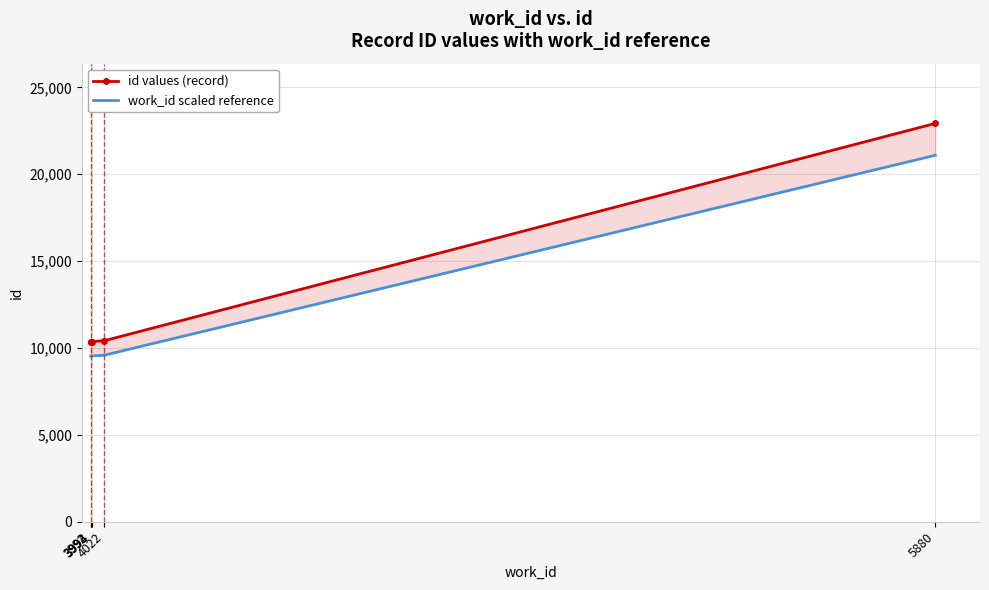

What value does the work_id scaled reference series have at 3994?

9540.4